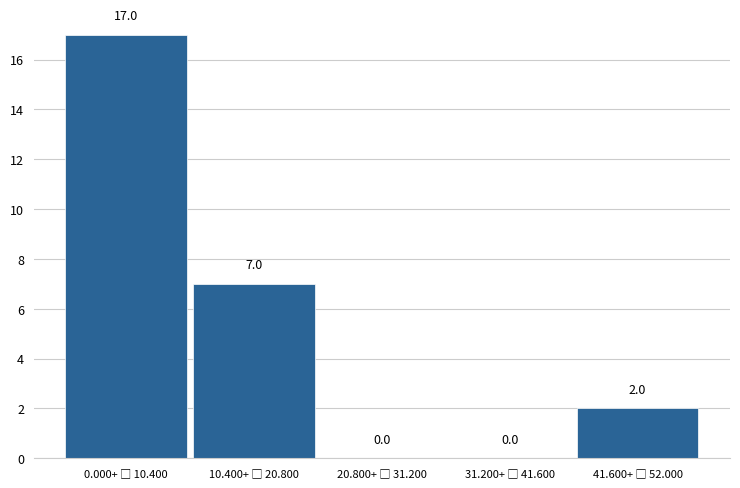

What is the maximum value shown in the chart?

17